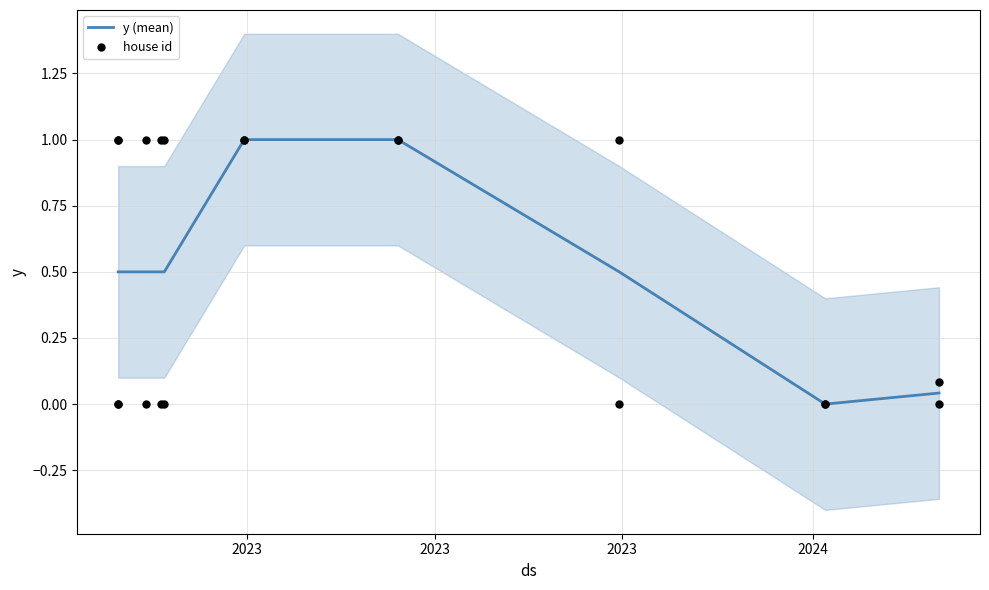

Which series reaches the minimum Y coordinate?

y (mean)